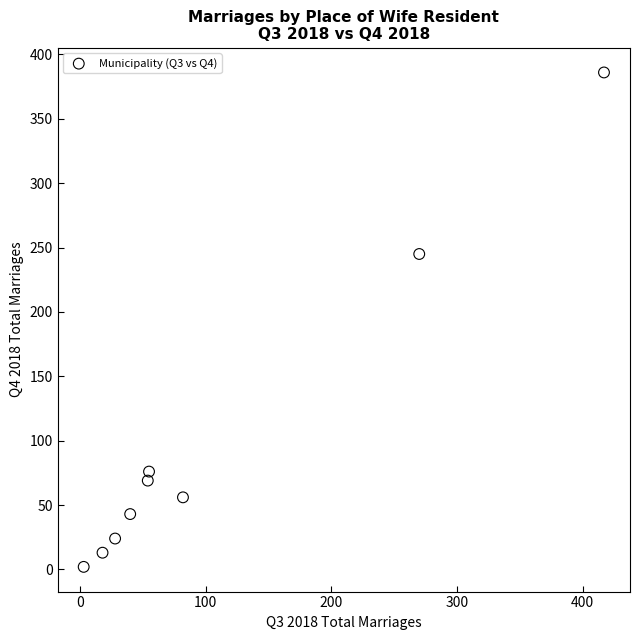

What Y value in the scatter plot is closest to 194?

245